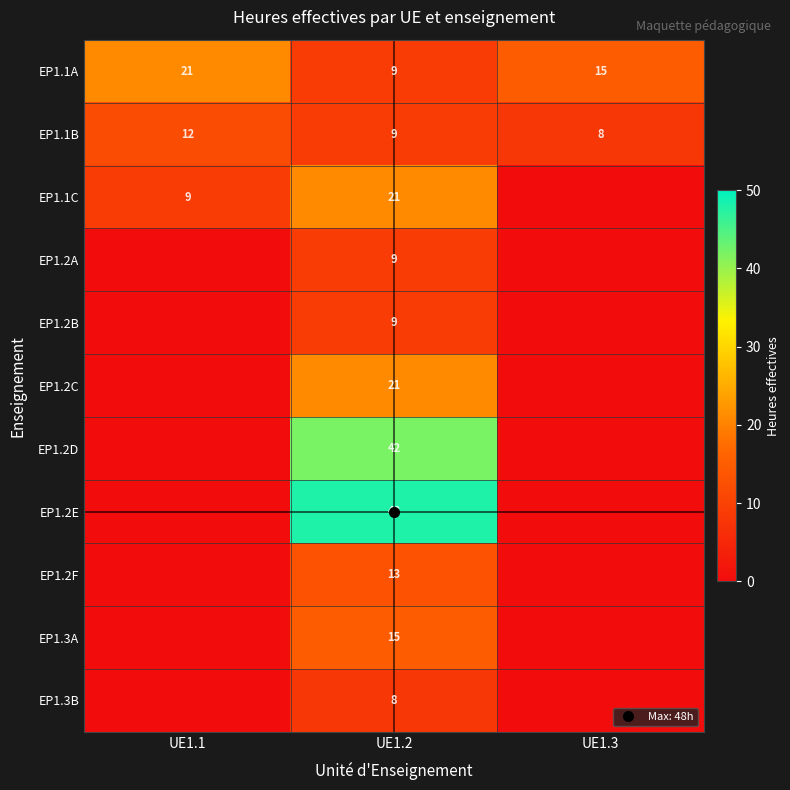

List the series in order of their peak value, highest first.

EP1.2E, EP1.2D, EP1.1A, EP1.1C, EP1.2C, EP1.3A, EP1.2F, EP1.1B, EP1.2A, EP1.2B, EP1.3B